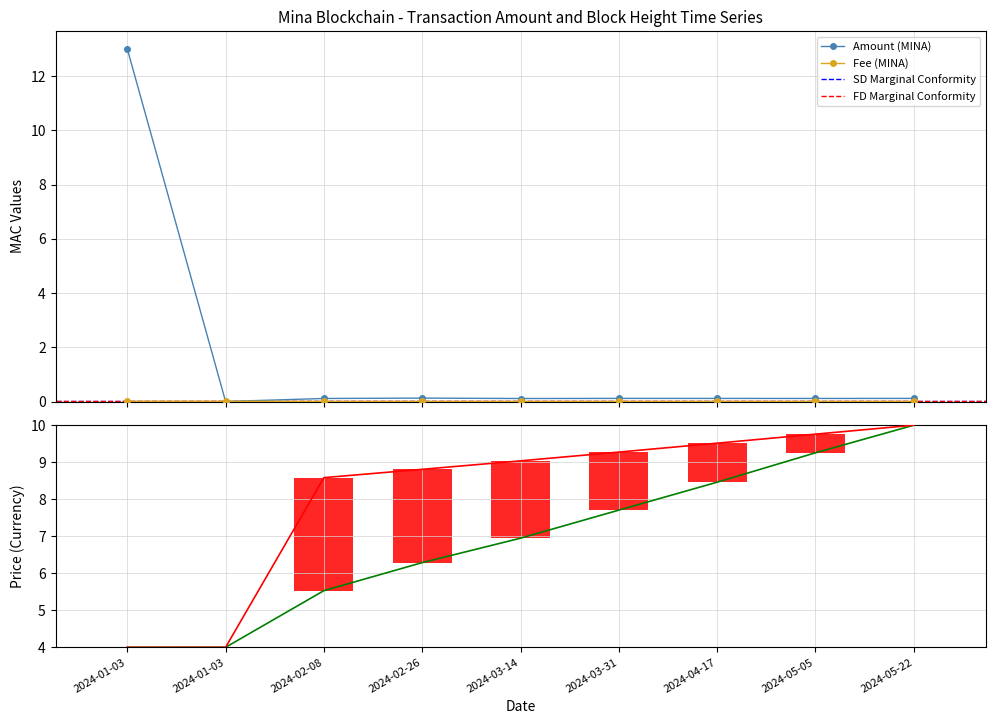

What position from the right is 2024-03-31 16:39?

4